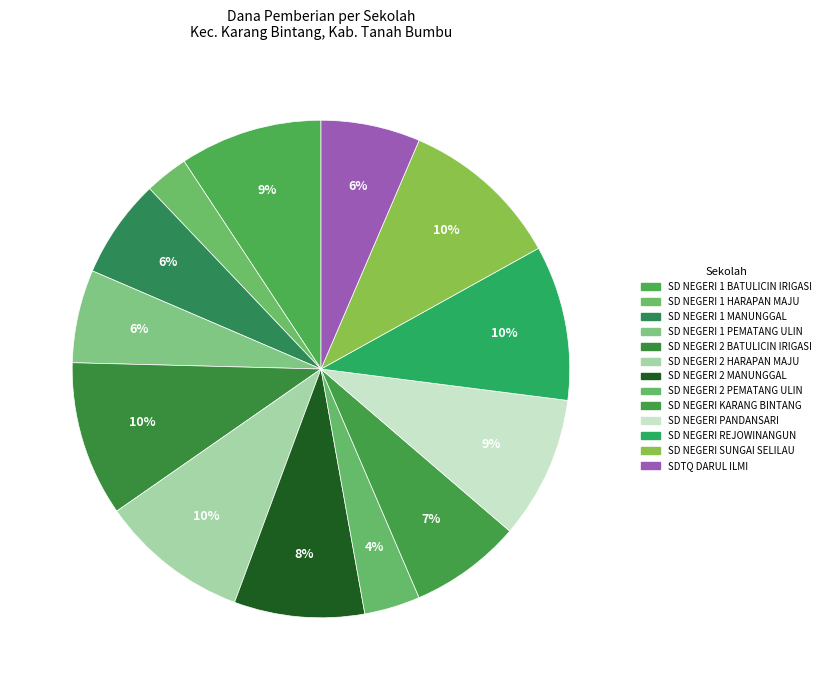

Count the number of slices in the pie.

13